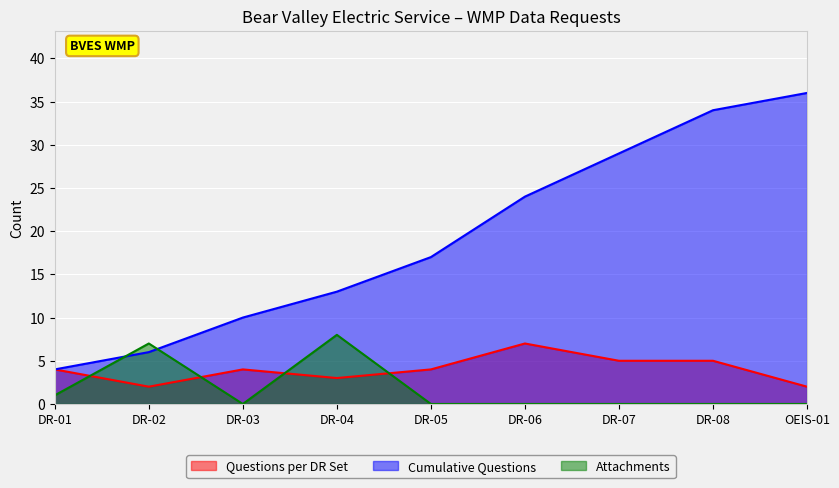

Reading left to right, transcribe all the data shown in this chart.

Questions per DR Set: DR-01=4	DR-02=2	DR-03=4	DR-04=3	DR-05=4	DR-06=7	DR-07=5	DR-08=5	OEIS-01=2
Cumulative Questions: DR-01=4	DR-02=6	DR-03=10	DR-04=13	DR-05=17	DR-06=24	DR-07=29	DR-08=34	OEIS-01=36
Attachments: DR-01=1	DR-02=7	DR-03=0	DR-04=8	DR-05=0	DR-06=0	DR-07=0	DR-08=0	OEIS-01=0